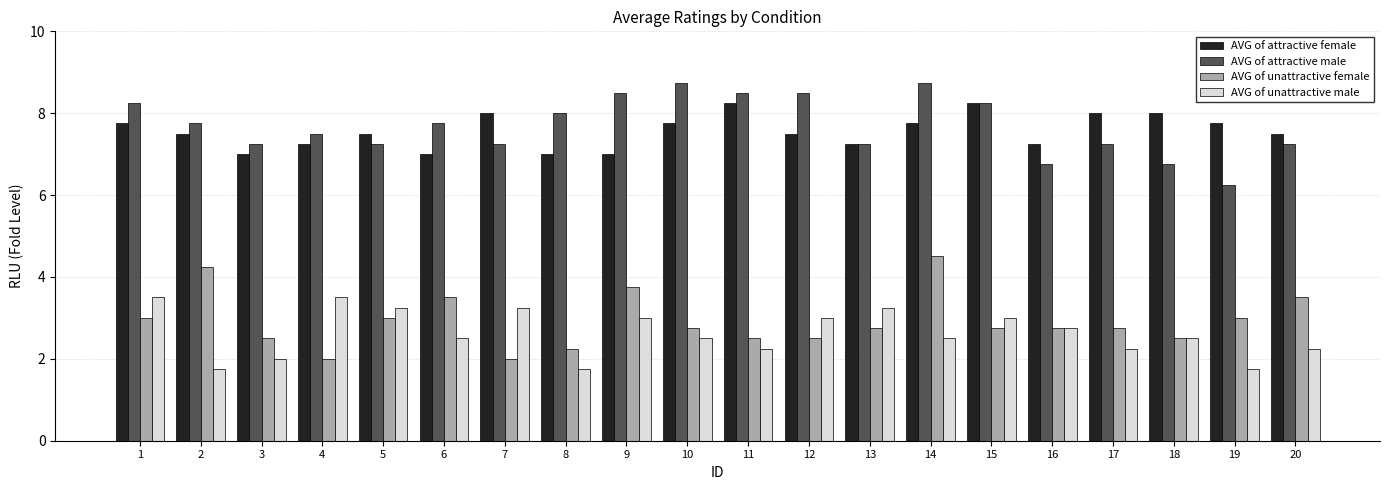

What is the sum of all AVG of attractive male values?

153.8